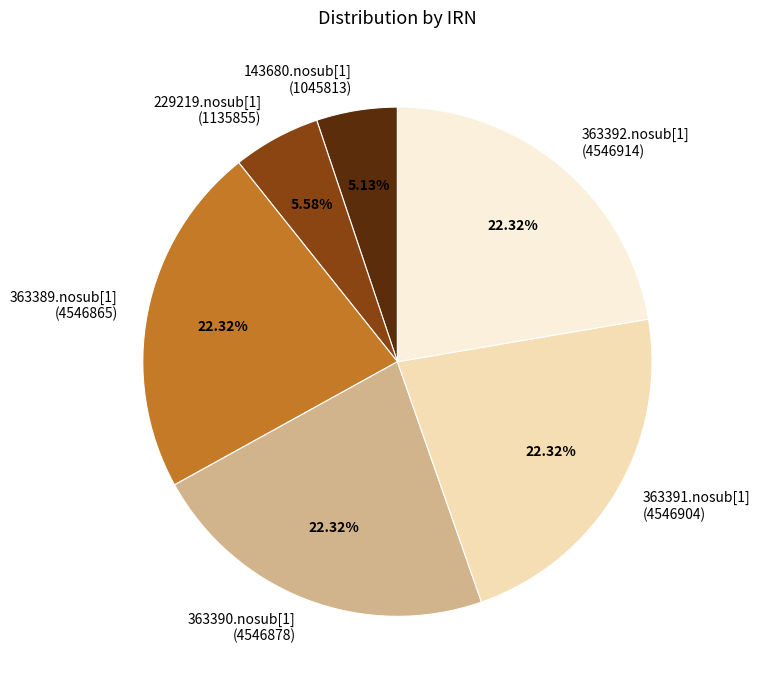

To the nearest percent, what is the difference between the 143680.nosub[1] and 363389.nosub[1] slice percentages?

17%